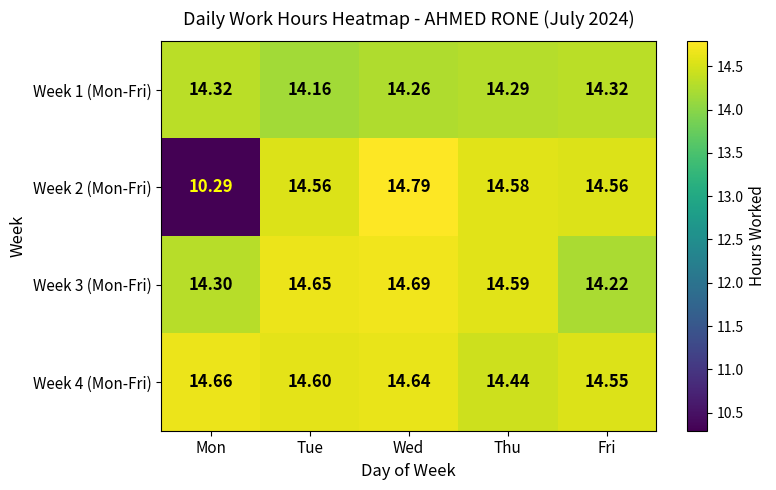

Where is Week 4 (Mon-Fri) nearest to the value 14?

Thu